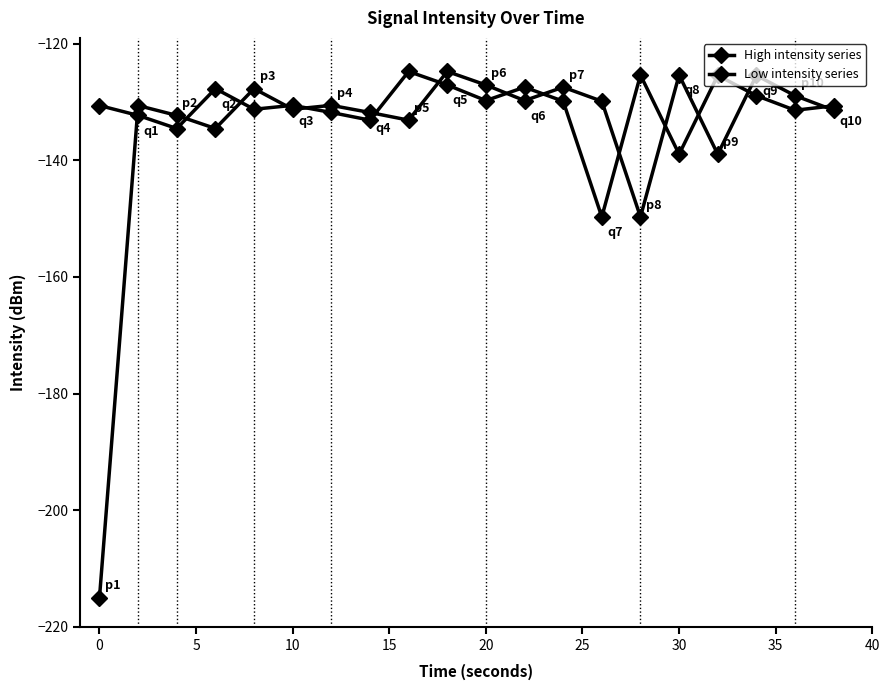

How many series are shown in this chart?

2